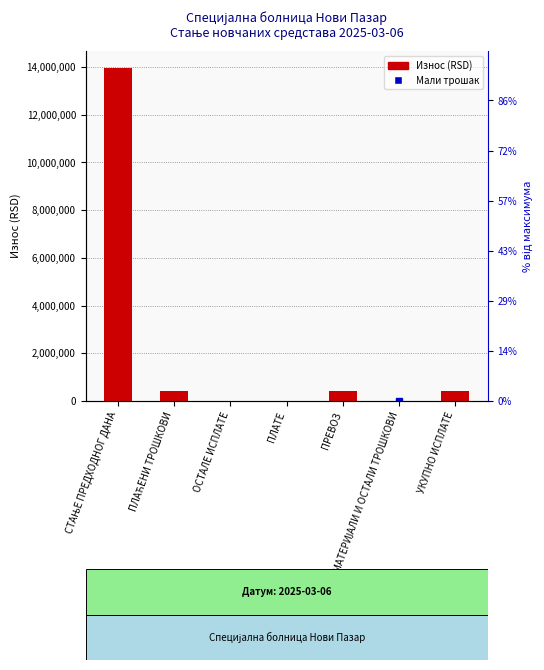

The chart shows a value of 13975721.8 at СТАЊЕ ПРЕДХОДНОГ ДАНА. True or false?

True